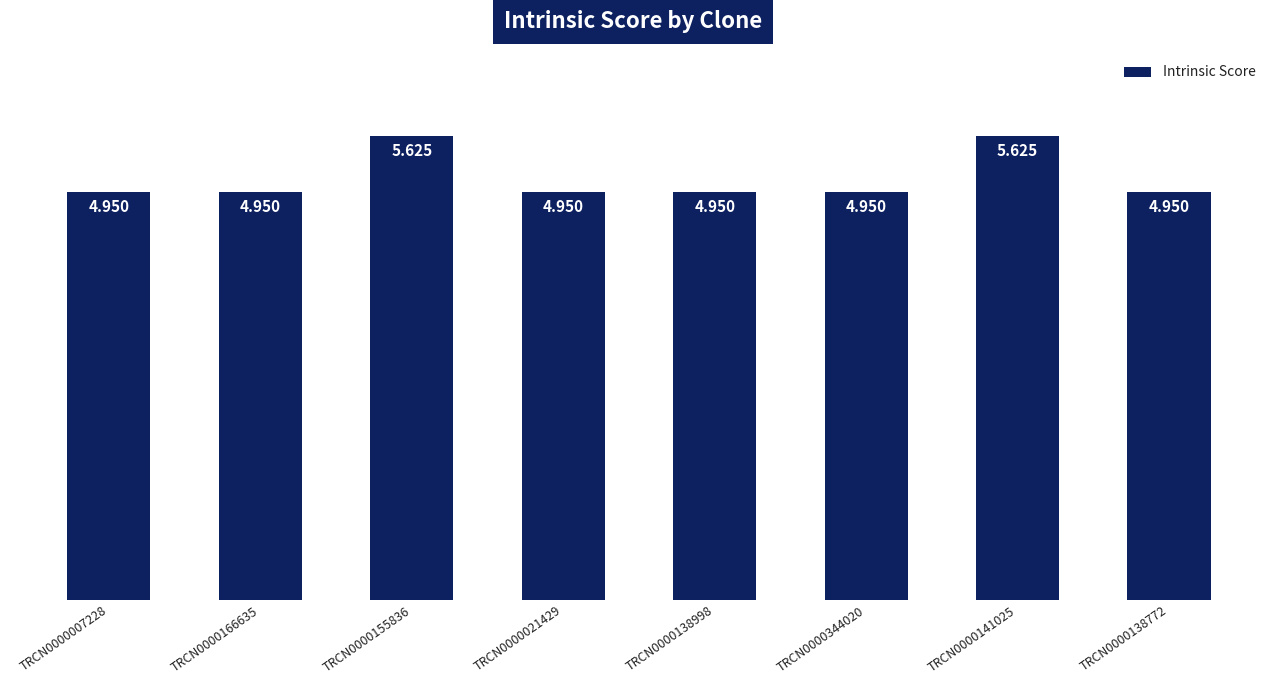

Rank the categories by value from highest to lowest.

TRCN0000155836, TRCN0000141025, TRCN0000007228, TRCN0000166635, TRCN0000021429, TRCN0000138998, TRCN0000344020, TRCN0000138772